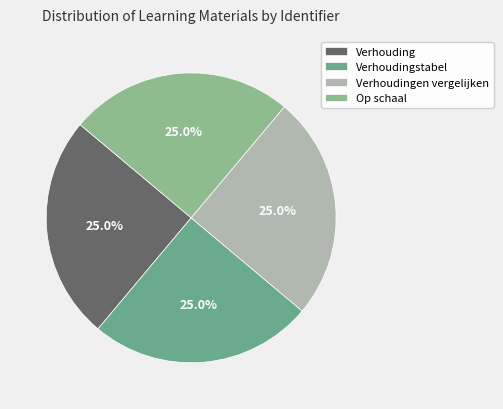

Approximately how many times larger is the value at Verhoudingen vergelijken compared to Op schaal?

1.0